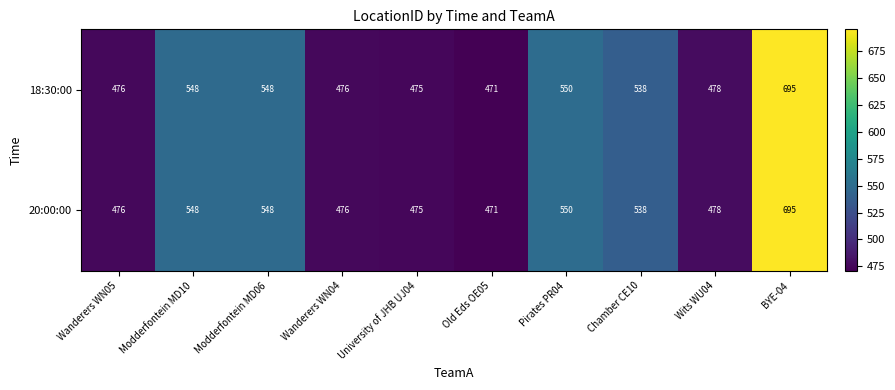

The 18:30:00 series shows 819 at Wanderers WN05. True or false?

False